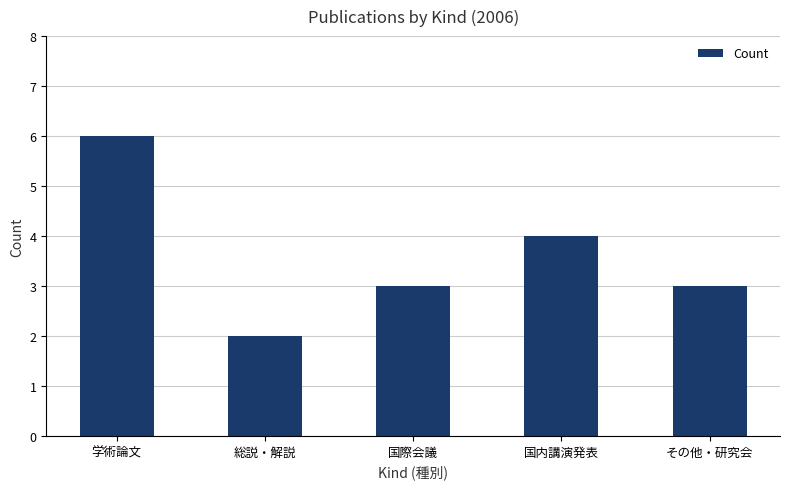

How many distinct data groups are displayed?

1